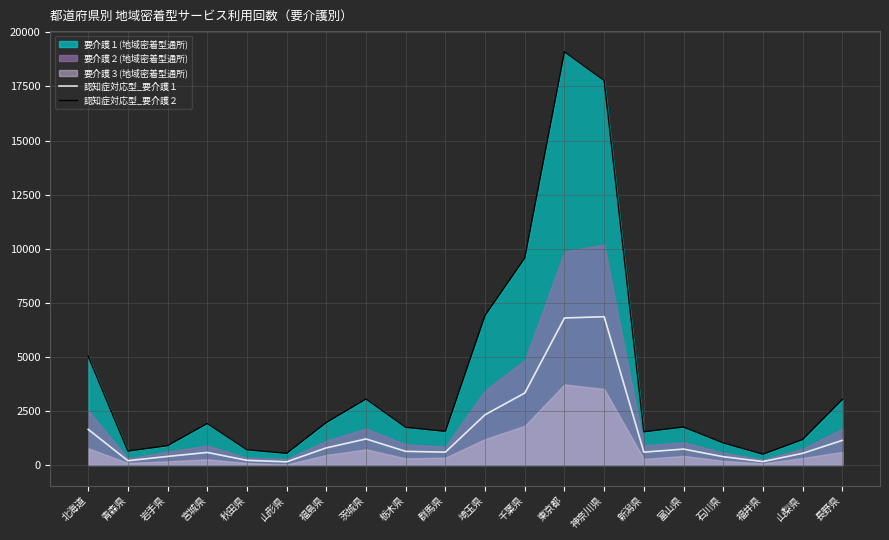

The 認知症対応型_要介護１ series shows 4839.6 at 千葉県. True or false?

False